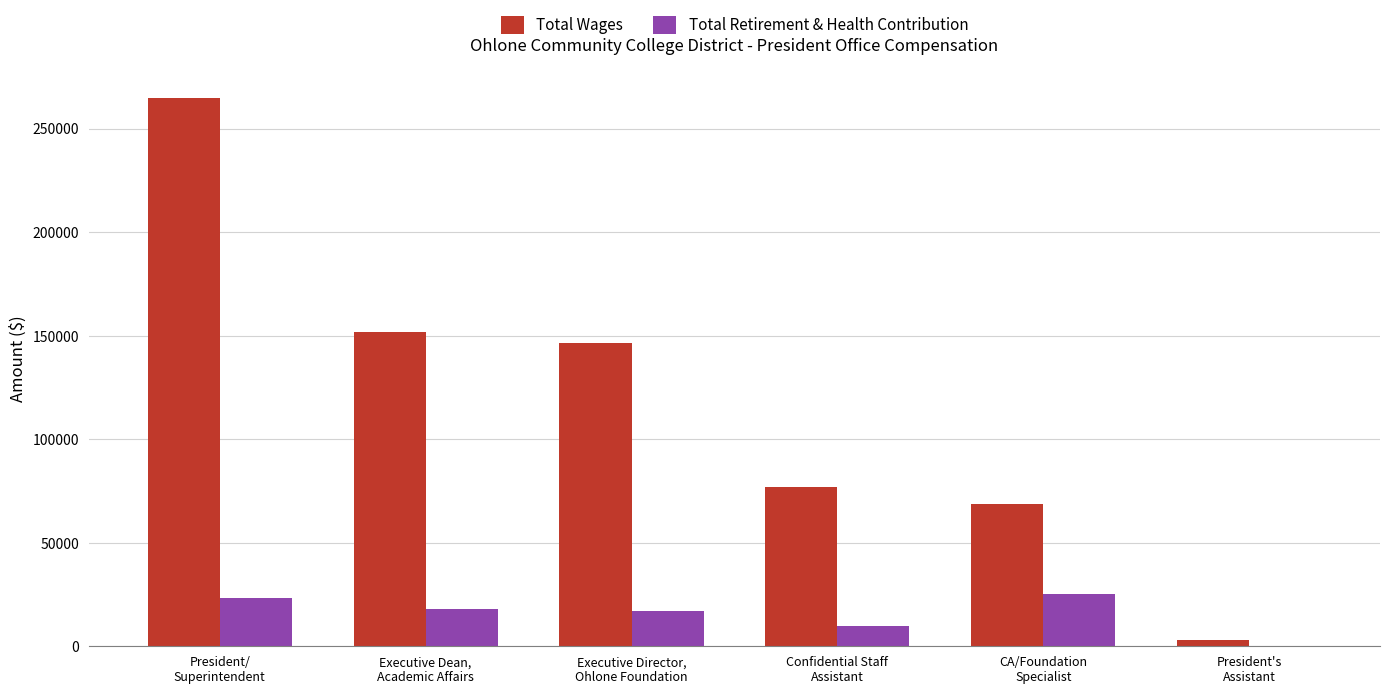

What is the highest value of the Total Retirement & Health Contribution series?

25410